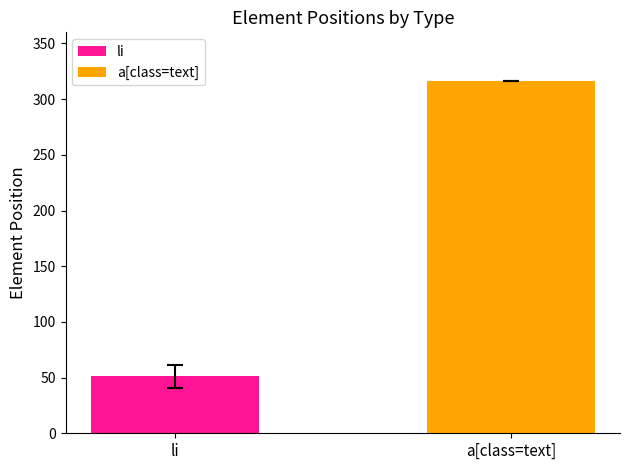

Rank the series by their maximum value, from lowest to highest.

li, a[class=text]